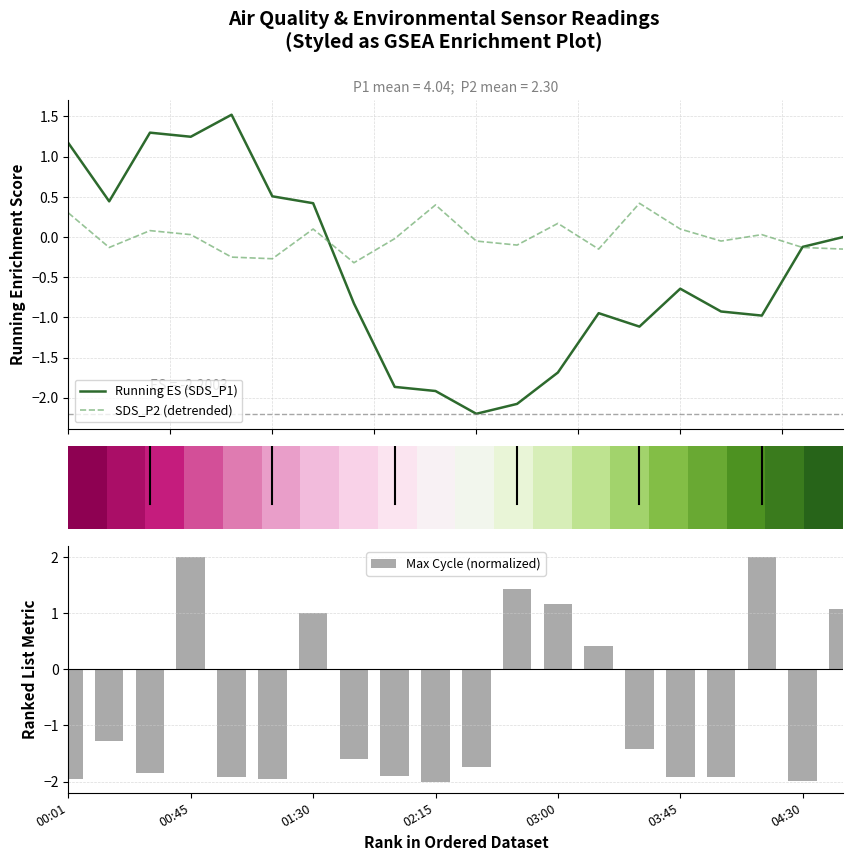

At how many categories does at least one series exceed 0?

20